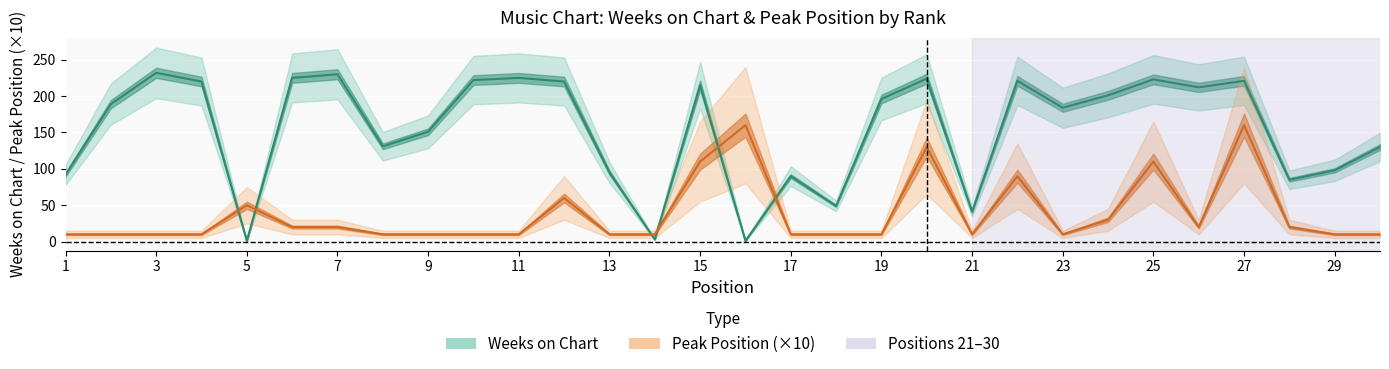

Reading left to right, what are all the values shown in this chart?

Weeks on Chart: 92	189	232	220	1	225	230	131	151	222	225	220	95	3	215	1	90	49	196	224	41	221	184	201	223	212	221	85	98	130
Peak Position: 10	10	10	10	50	20	20	10	10	10	10	60	10	10	110	160	10	10	10	130	10	90	10	30	110	20	160	20	10	10